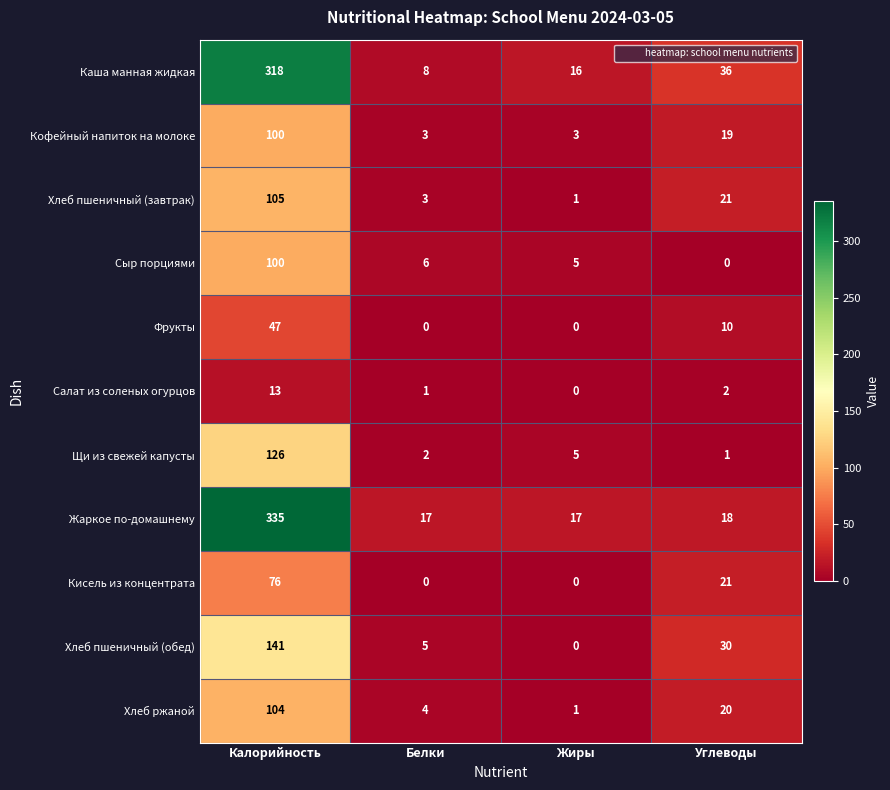

At which label does Хлеб ржаной reach its minimum?

Жиры